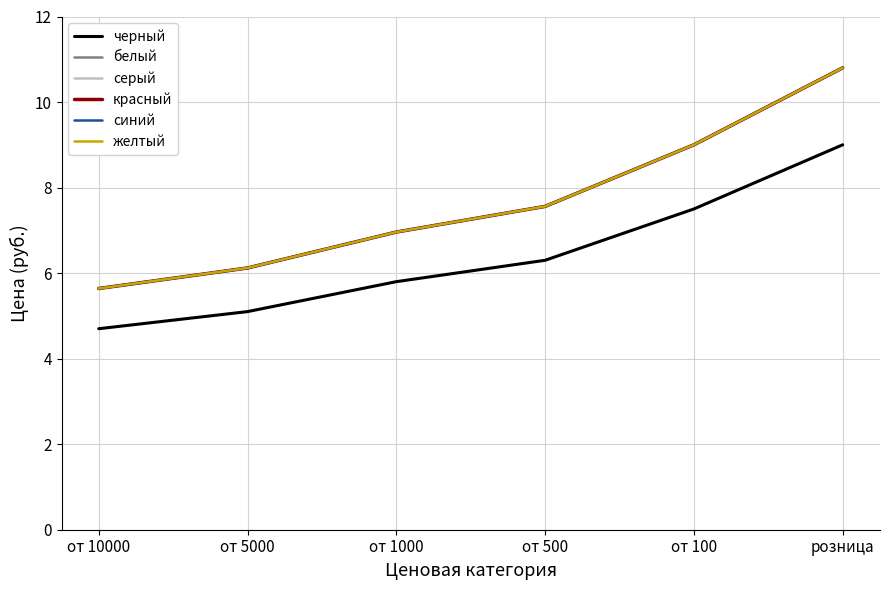

Is the value of черный at от 10000 greater than the value of белый at от 10000?

No